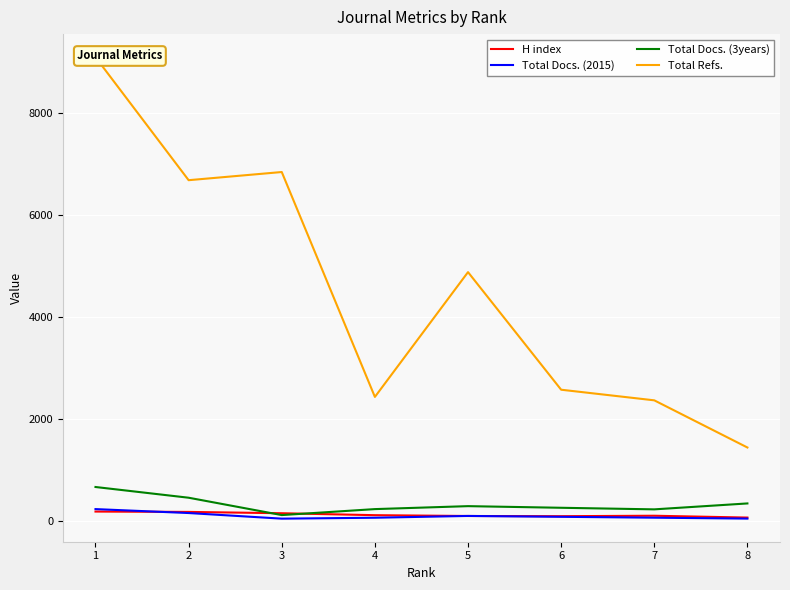

True or false: Total Refs. and Total Docs. (2015) cross at least once.

False